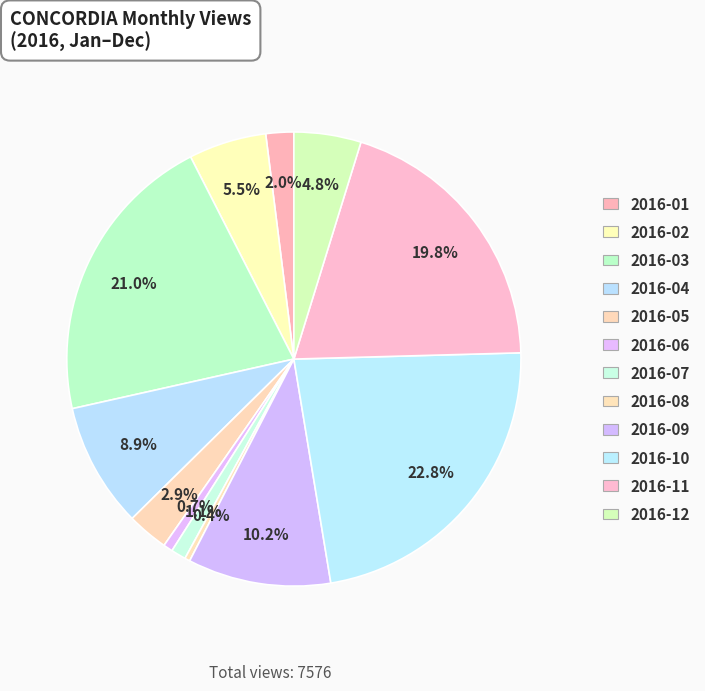

The 2016-12 slice represents 5% of the pie. True or false?

True